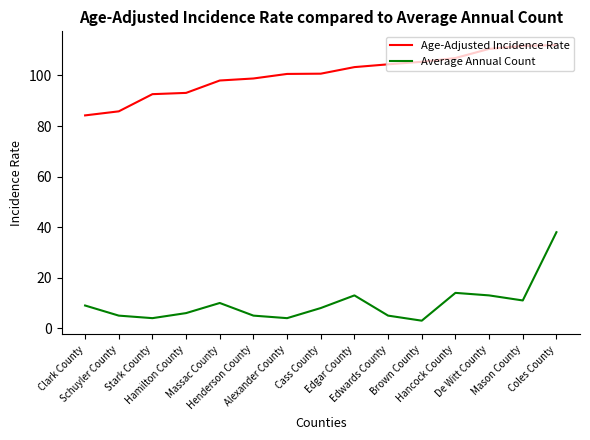

True or false: Age-Adjusted Incidence Rate has a value of 52.1 at Alexander County.

False